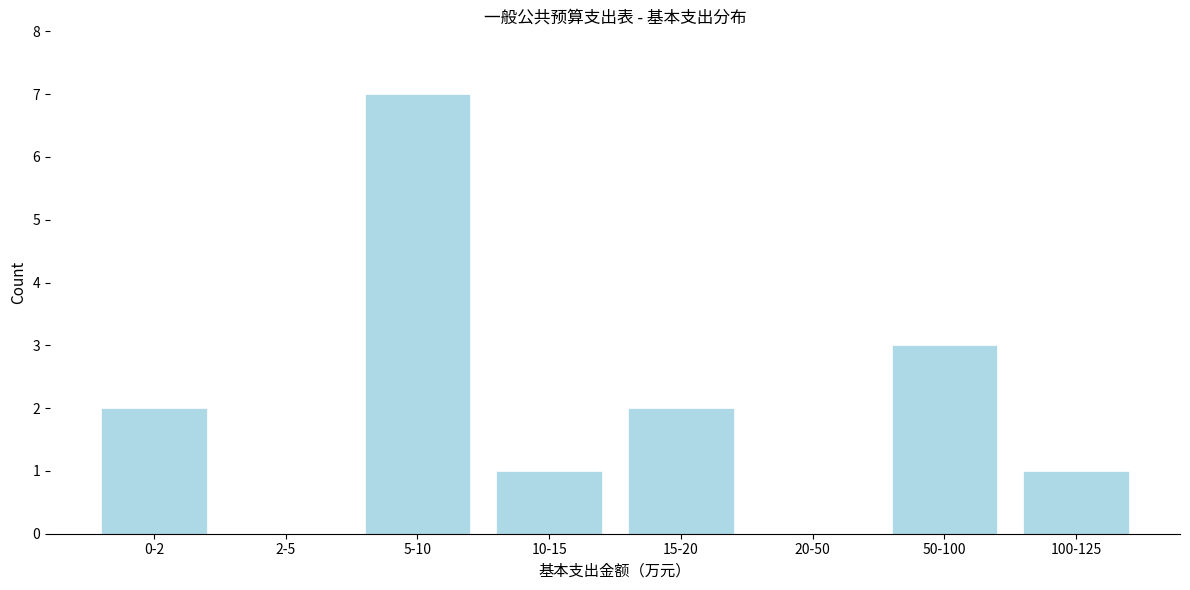

Reading left to right, list all the values displayed in this chart.

0-2=2	2-5=0	5-10=7	10-15=1	15-20=2	20-50=0	50-100=3	100-125=1